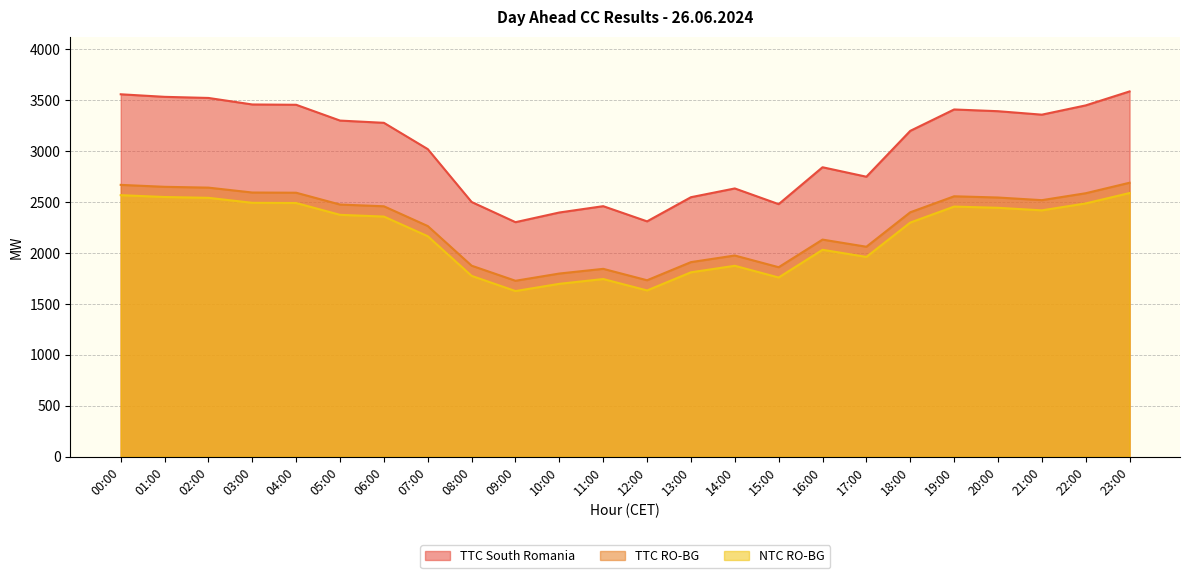

At how many categories does at least one series exceed 3042?

13